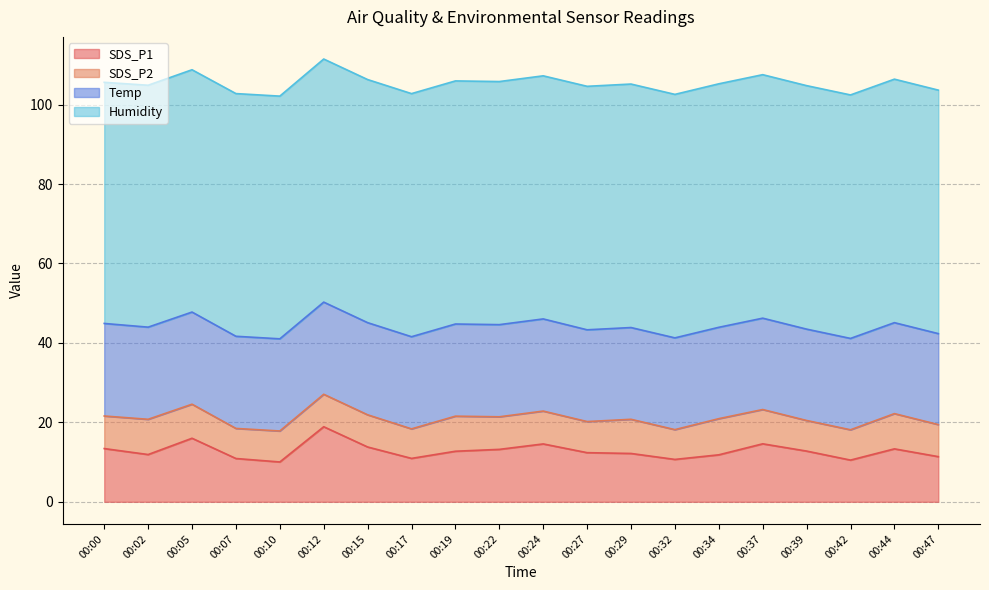

Is it true that Temp equals 23.2 at 00:10?

True